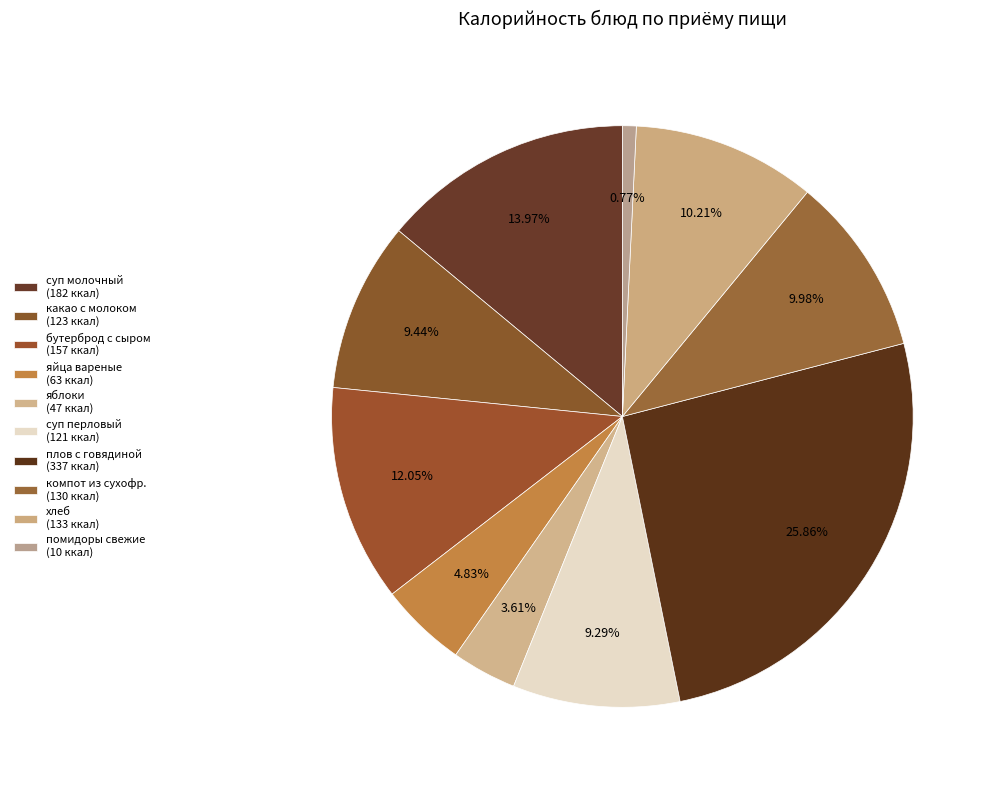

How many slices are in this pie chart?

10